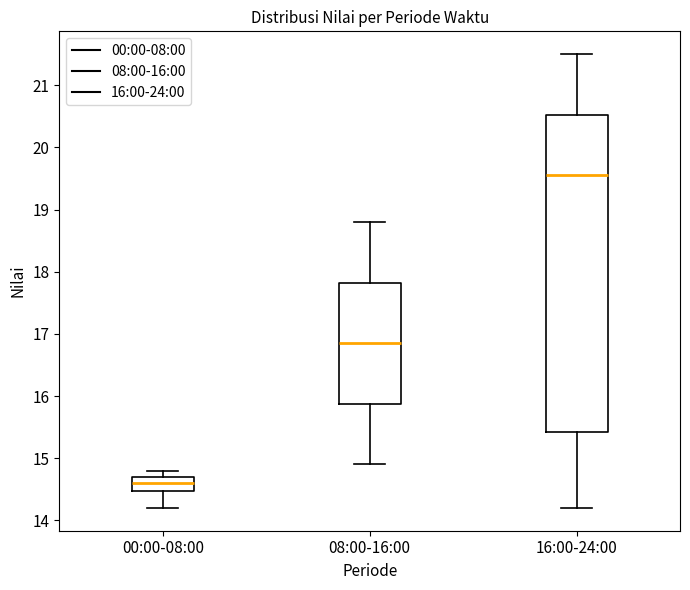

Where does the upper whisker of the box for 16:00-24:00 end on the y-axis? The values are not printed on the chart, so give them approximately, as read against the axis.

21.5